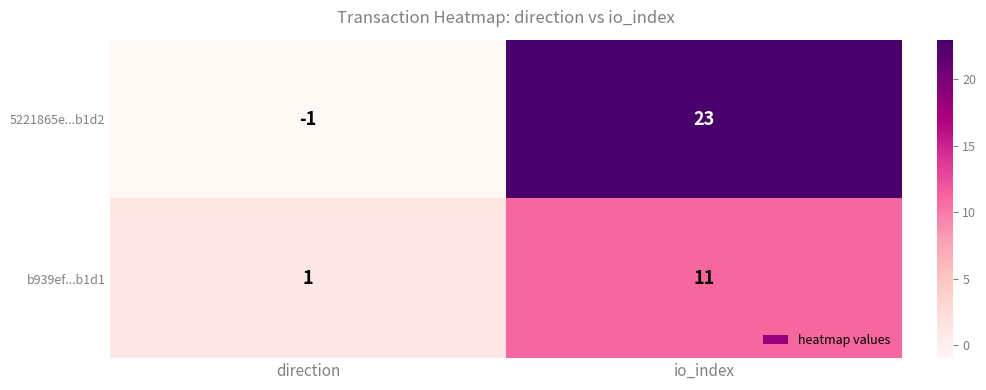

What is the sum of all b939ef...b1d1 values?

12